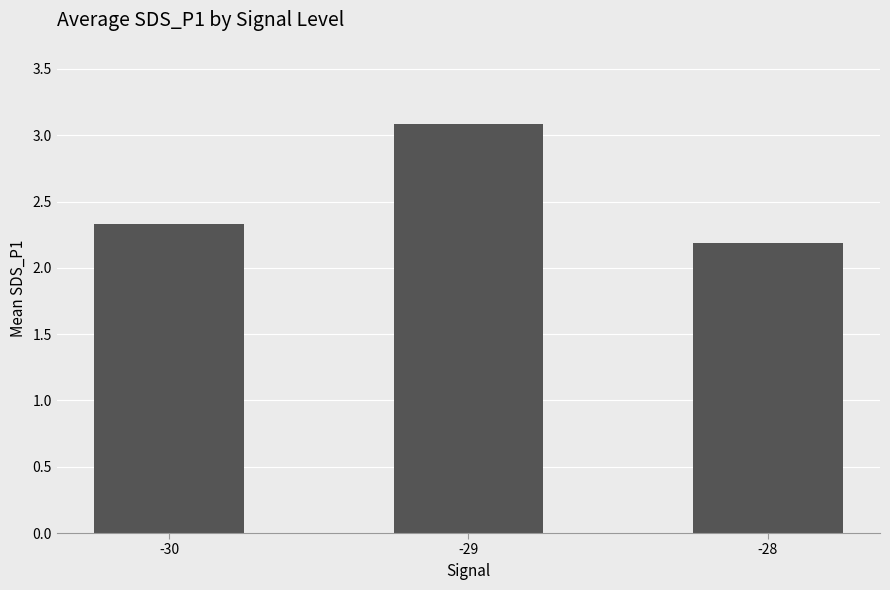

What is the difference between the values at -30 and -29?

0.7